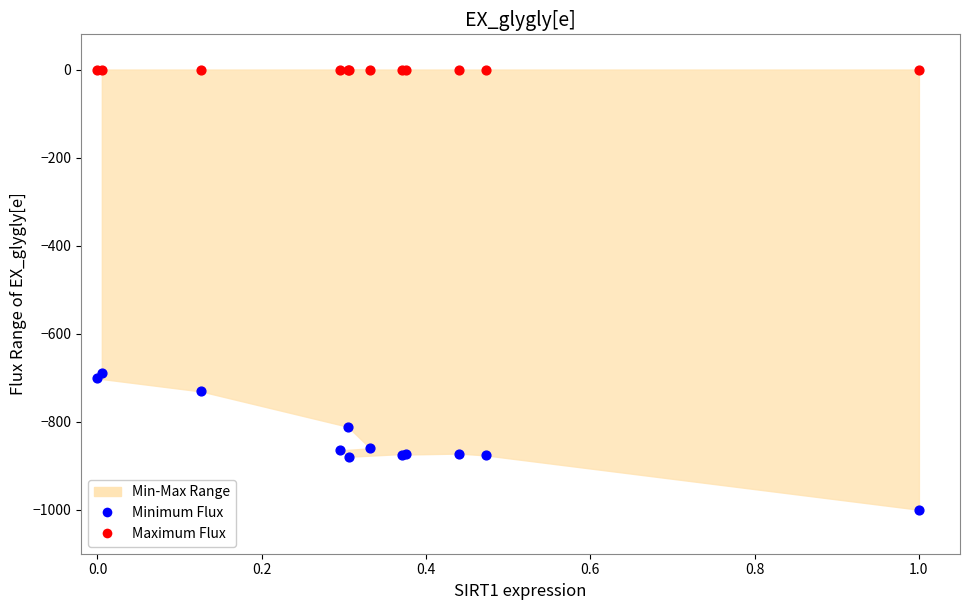

Which series reaches the maximum Y coordinate?

Maximum Flux